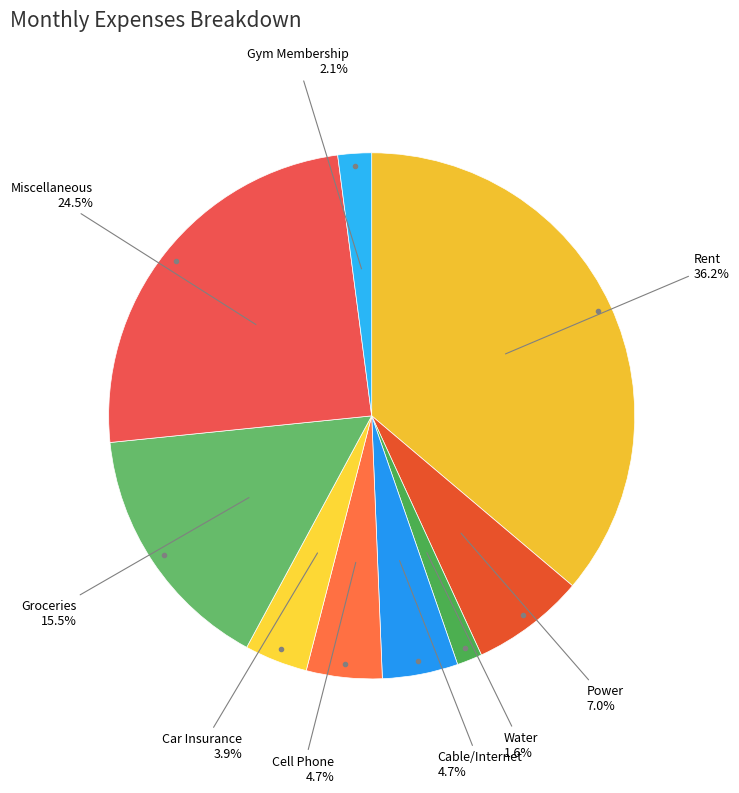

Count the number of slices in the pie.

9